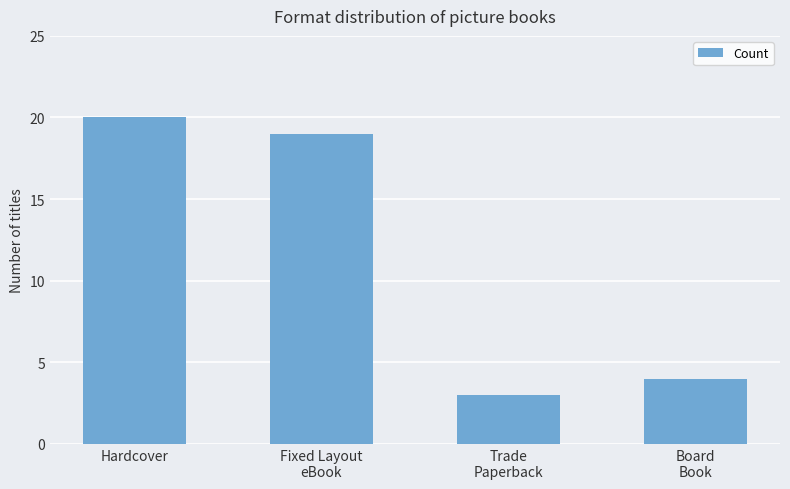

Reading left to right, transcribe all the data shown in this chart.

20	19	3	4